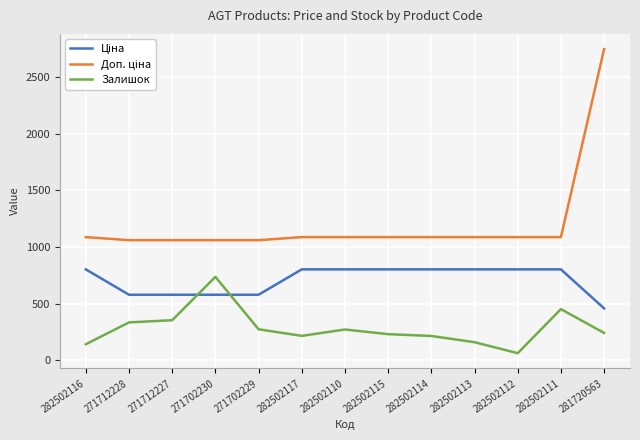

Is it true that Залишок equals 395.4 at 281720563?

False